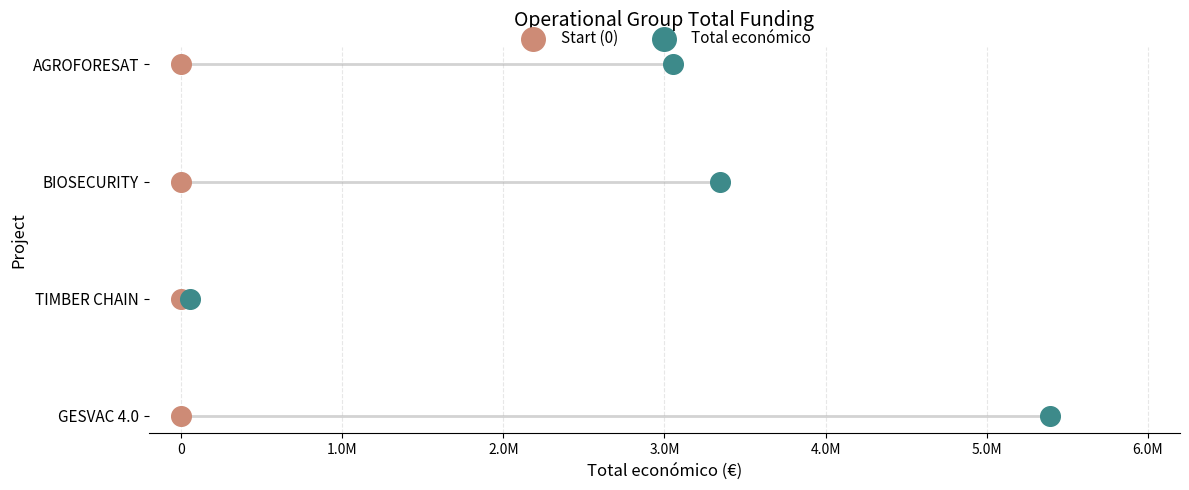

What are all the series names shown in the legend?

Start (0), Total económico